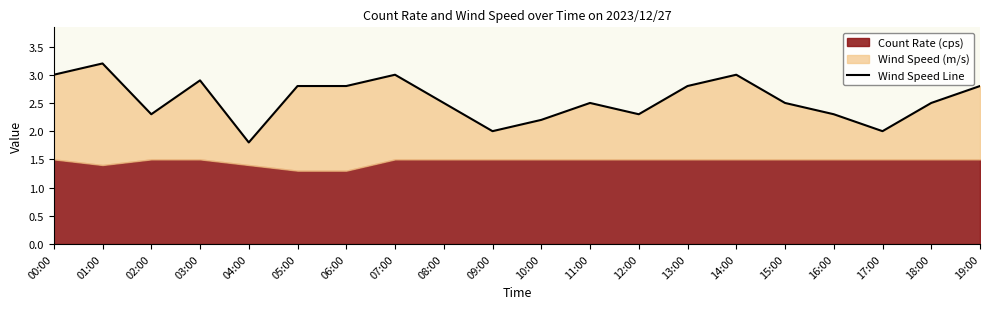

List the labels in order of value, smallest first.

04:00, 09:00, 17:00, 10:00, 02:00, 12:00, 16:00, 08:00, 11:00, 15:00, 18:00, 05:00, 06:00, 13:00, 19:00, 03:00, 00:00, 07:00, 14:00, 01:00